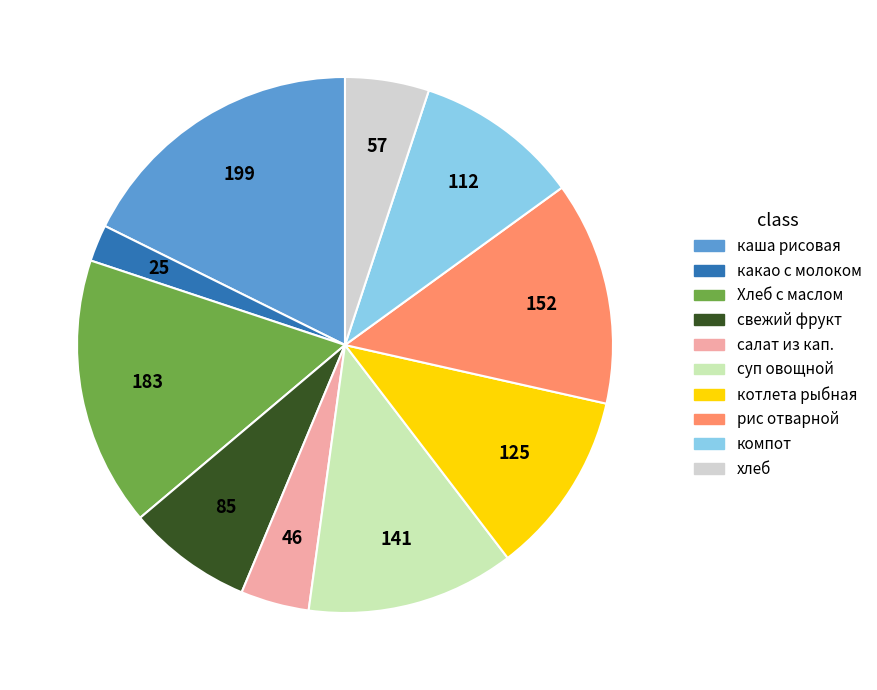

Count the number of slices in the pie.

10